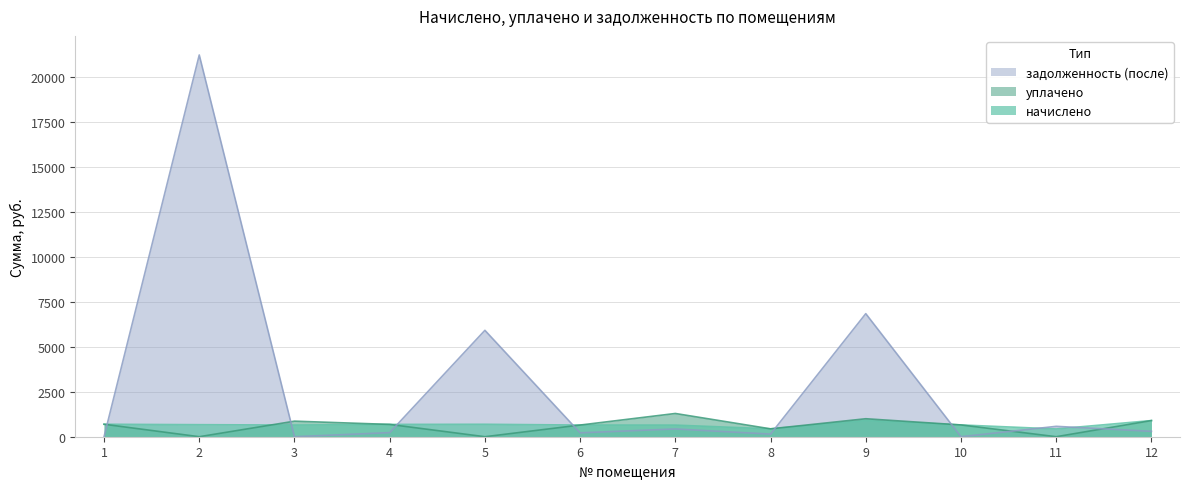

In задолженность (после), how many points are higher than both neighbors (excluding endpoints)?

5